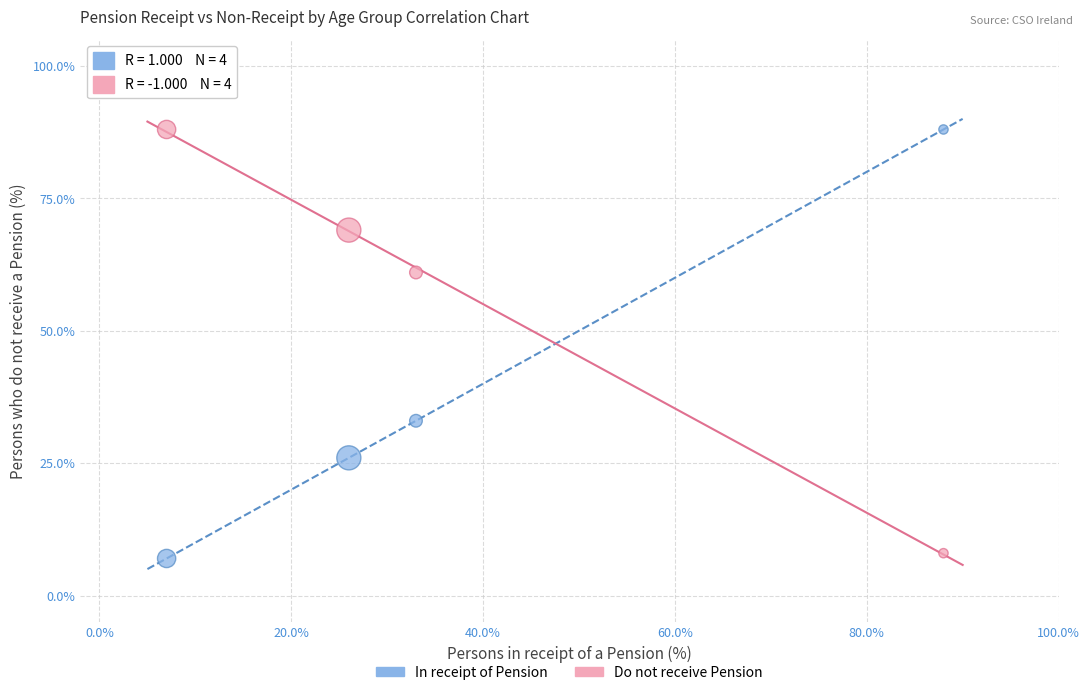

What are all the series names shown in the legend?

In receipt of Pension, Do not receive Pension